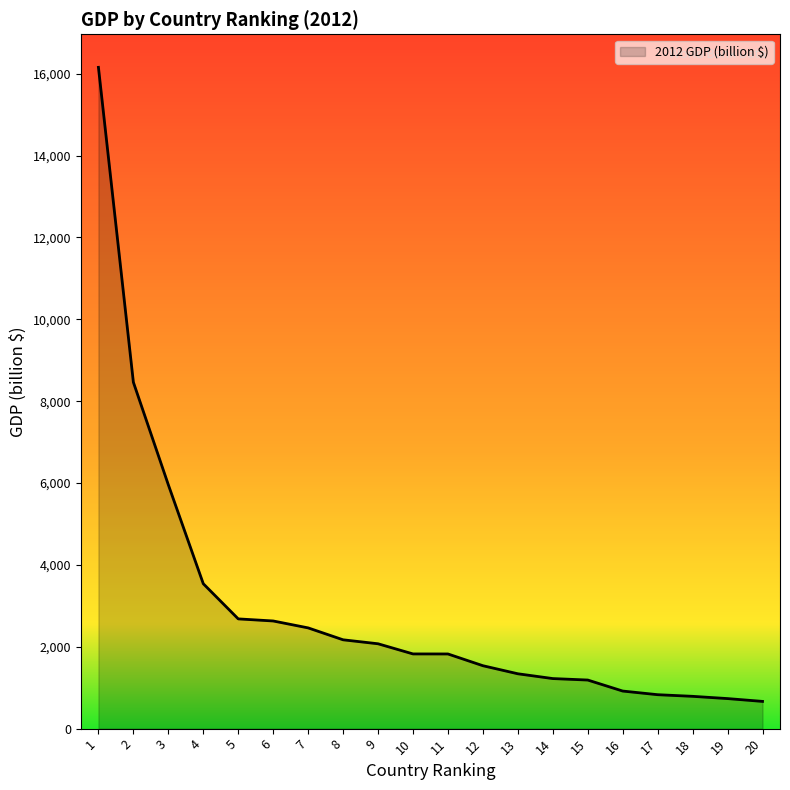

What is the minimum value shown in the chart?

665